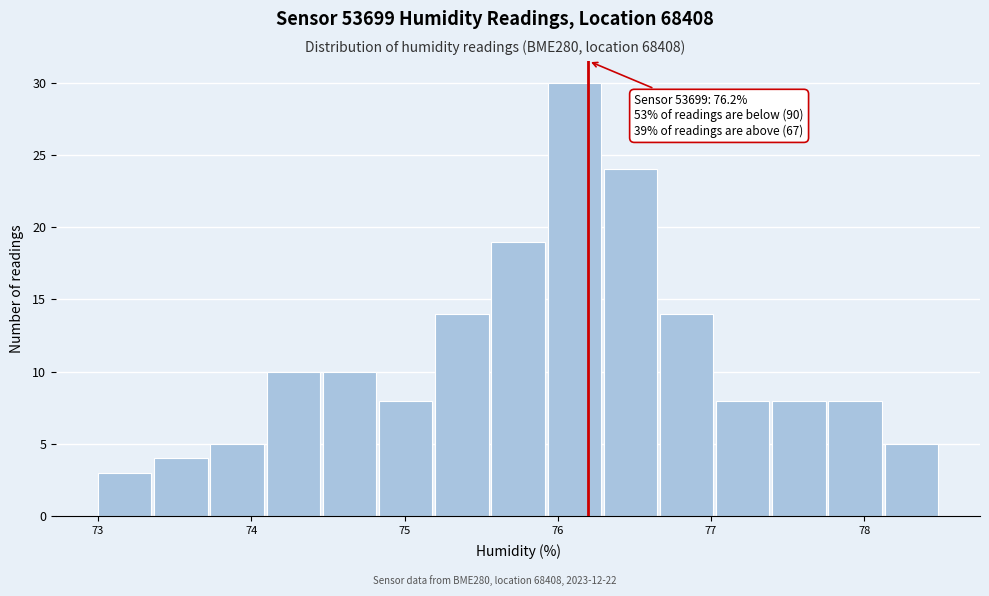

Around what value on the x-axis is the tallest bar? Give the approximate position of its centre, as read against the axis.

76.1